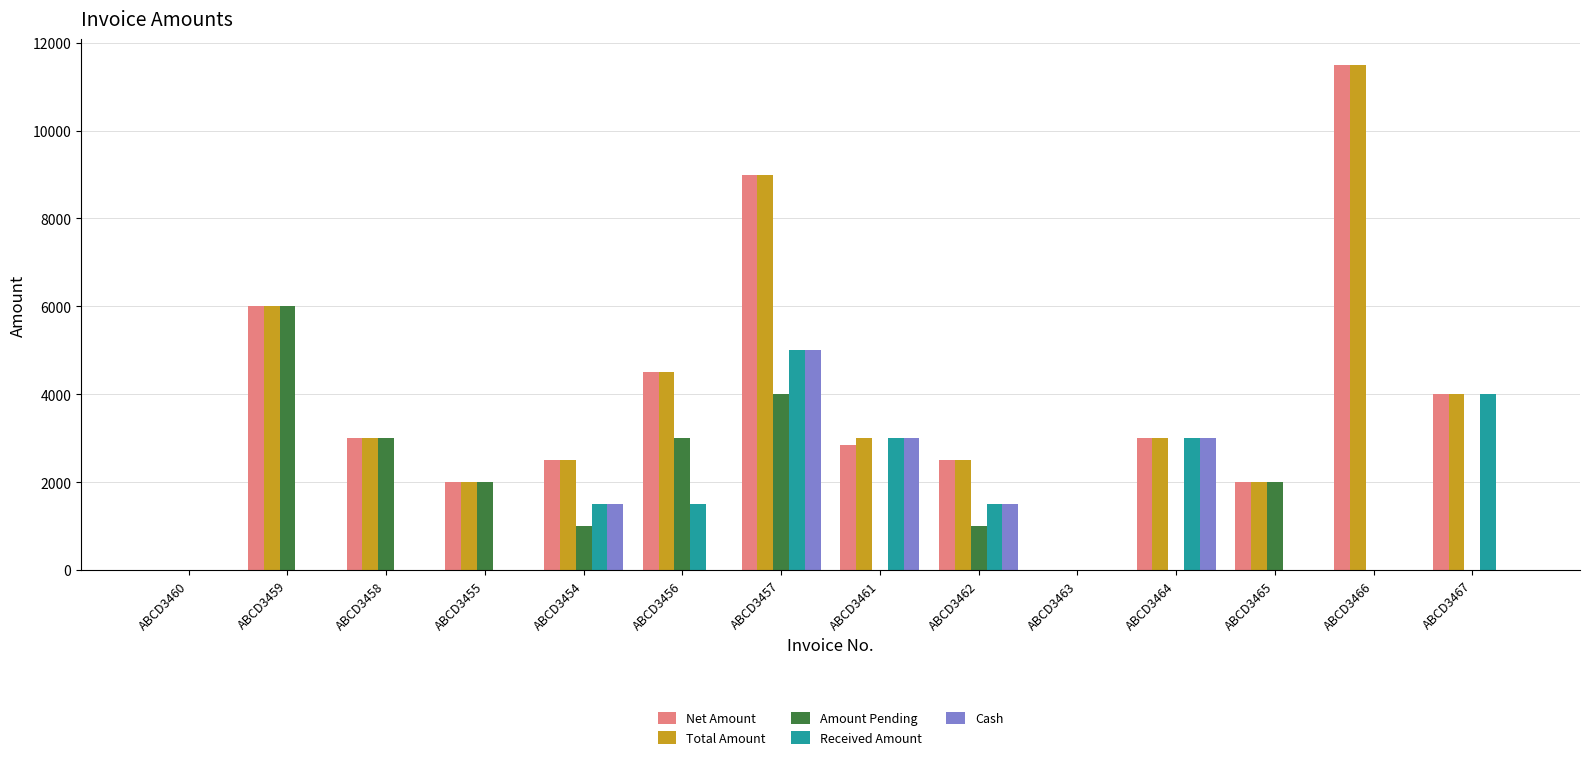

What are all the series names shown in the legend?

Net Amount, Total Amount, Amount Pending, Received Amount, Cash